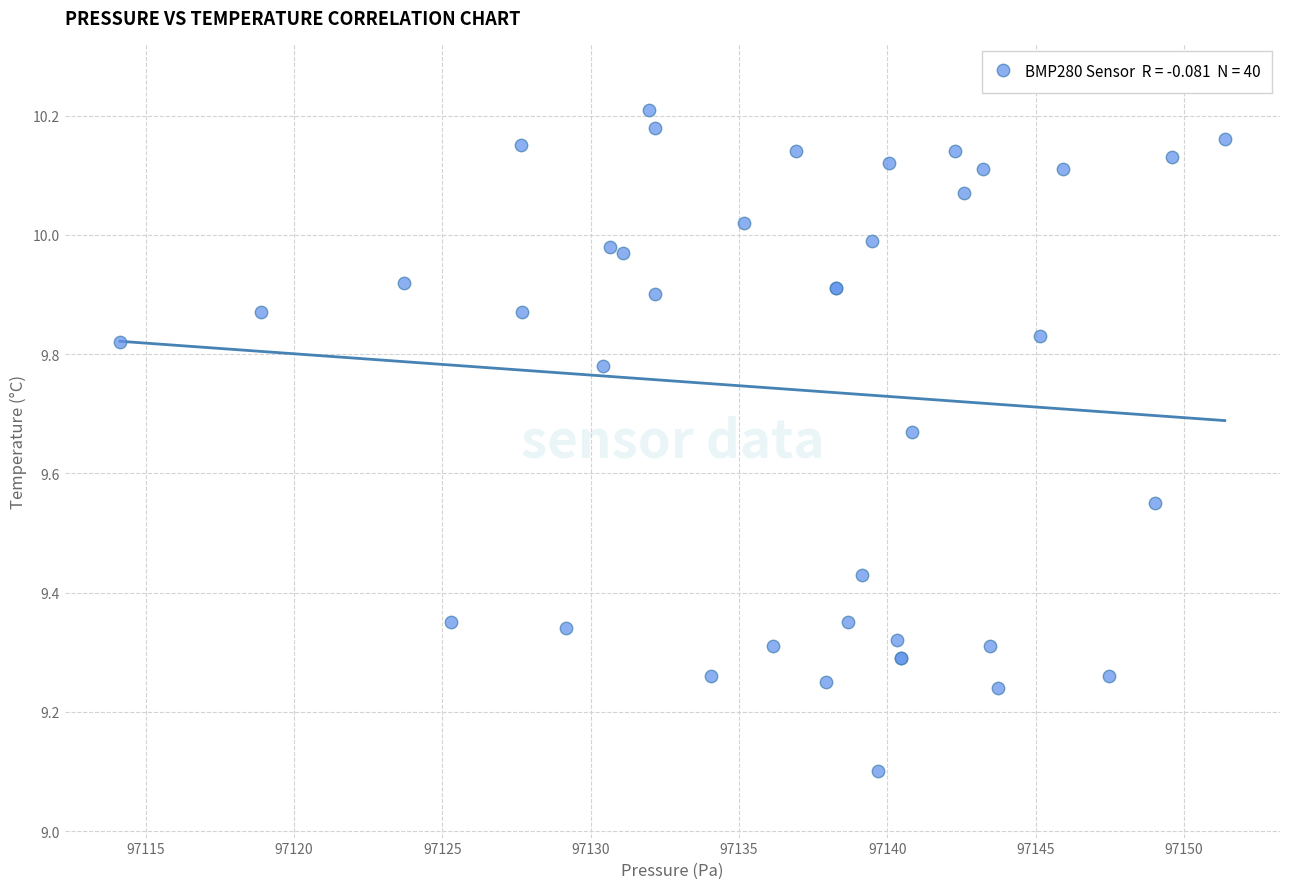

What Y value in the scatter plot is closest to 9?

9.1